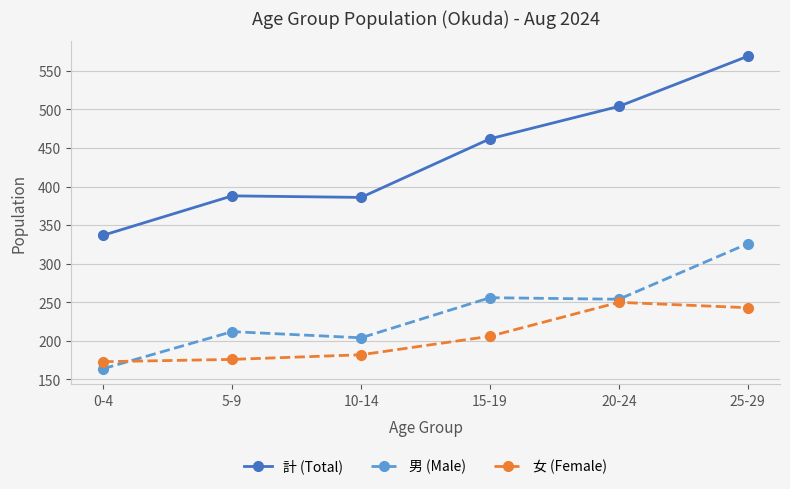

At which label does 女 (Female) reach its peak?

20-24